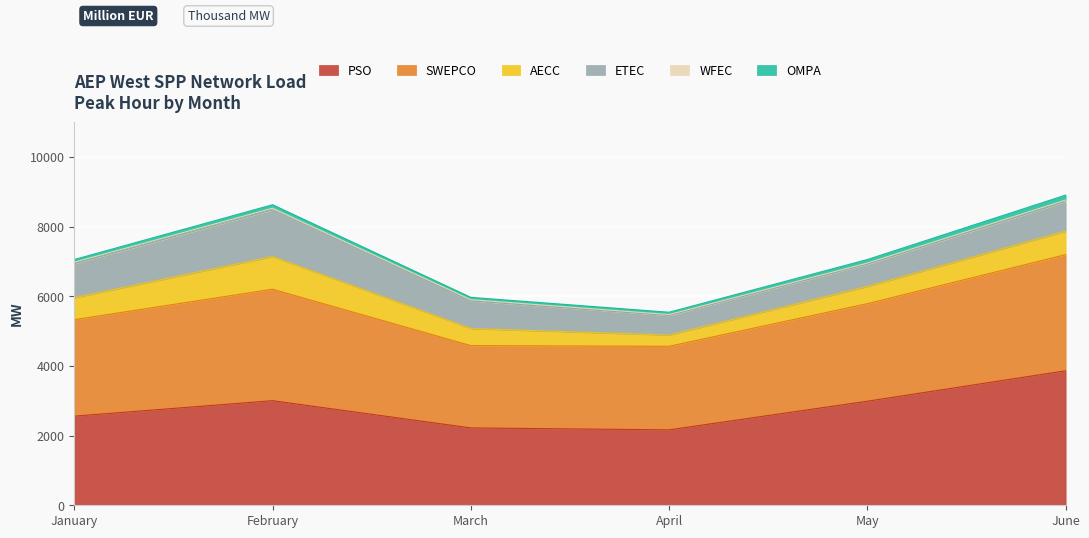

What is the total value across all series at February?

8625.4